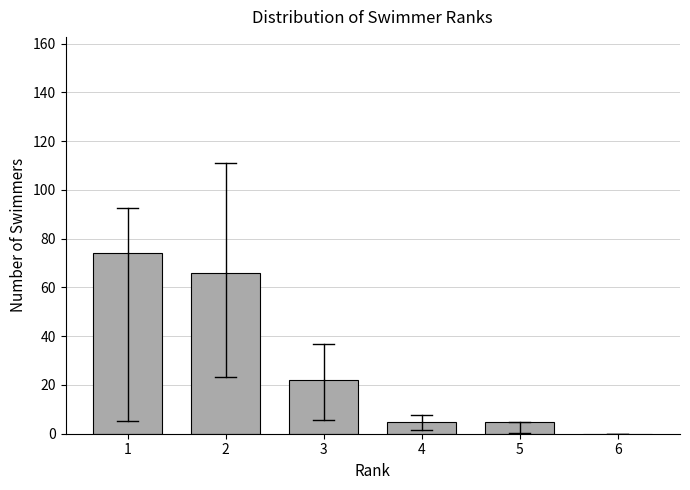

Reading right to left, what are all the values shown in this chart?

6=0	5=5	4=5	3=22	2=66	1=74